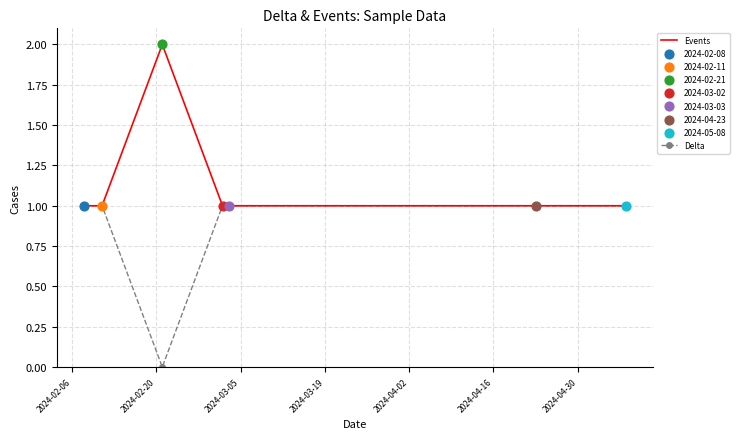

Which series has the largest total across all categories?

Events